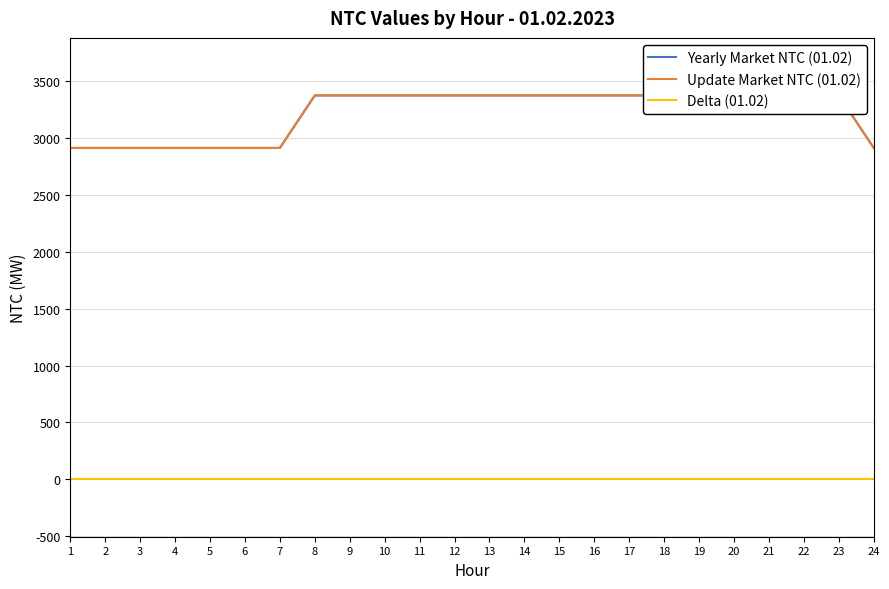

True or false: Delta (01.02) and Update Market NTC (01.02) cross at least once.

False